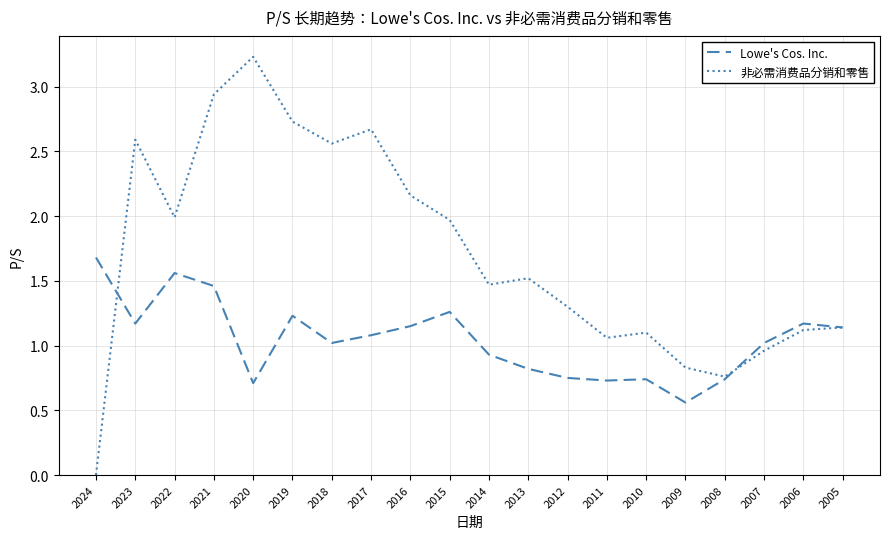

True or false: Lowe's Cos. Inc. has more than 0 interior local peaks.

True